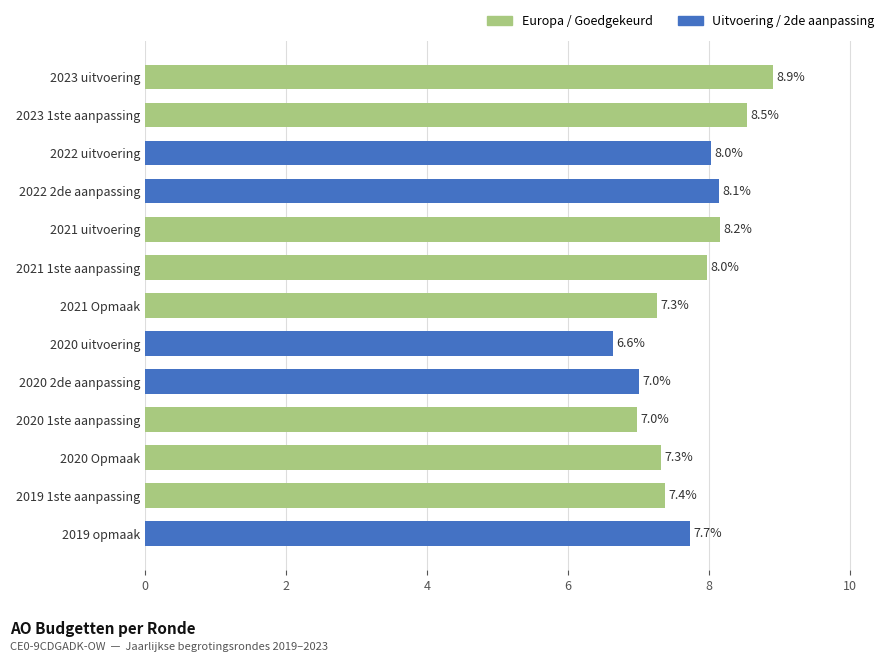

How many values exceed 7?

11